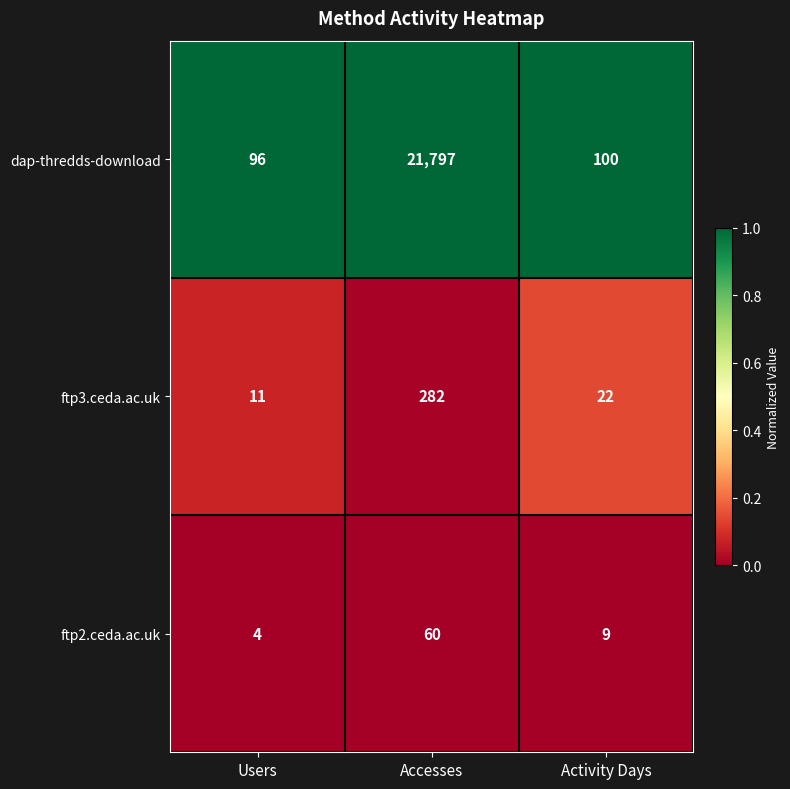

What is the spread (max minus min) of values at Activity Days?

91